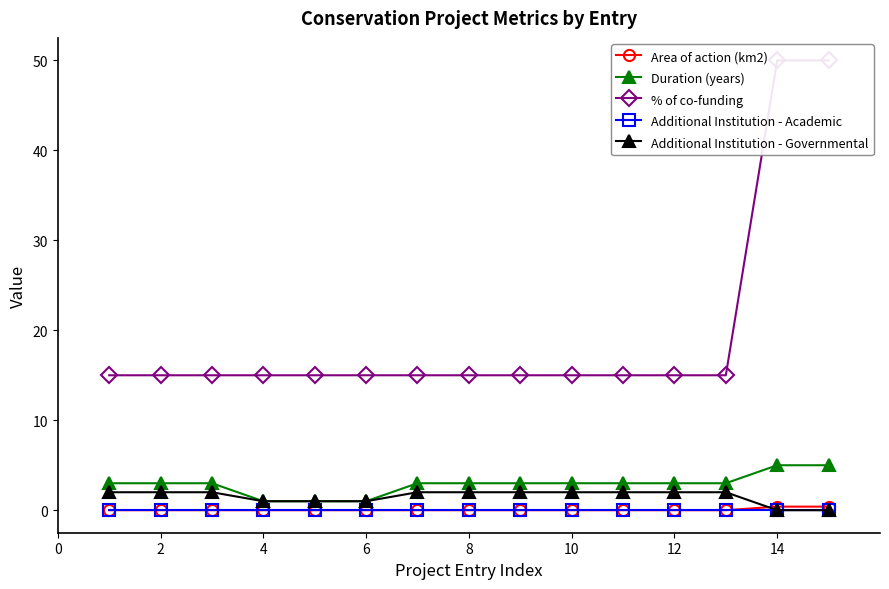

Does the chart display data point markers on the line(s)?

Yes